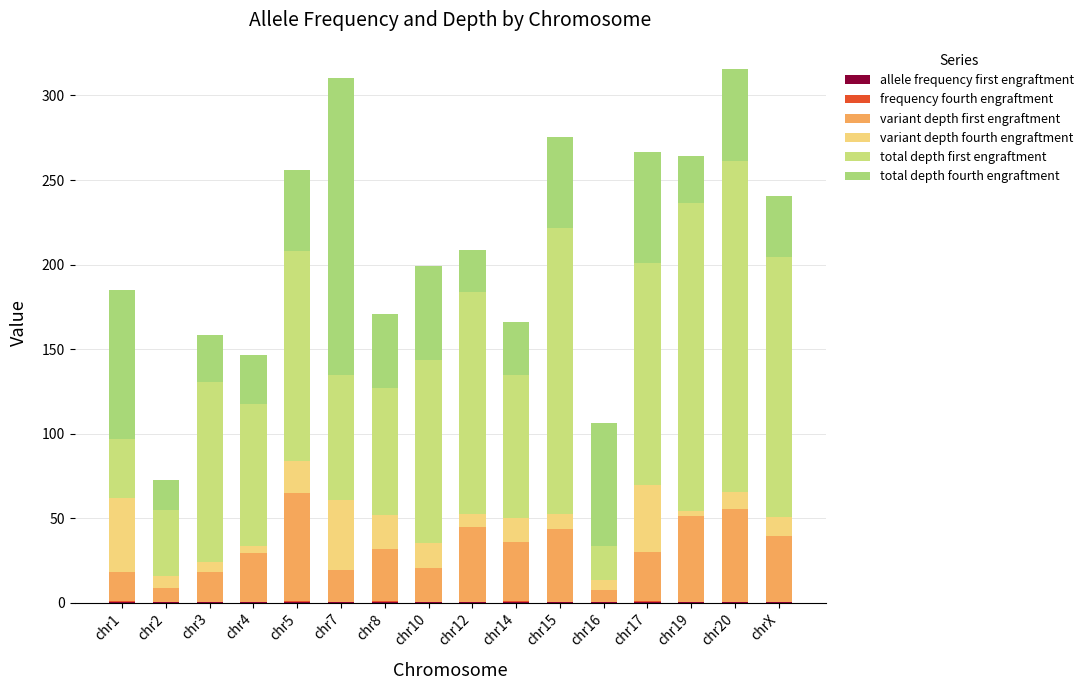

How many allele frequency first engraftment values are between 0 and 1?

16